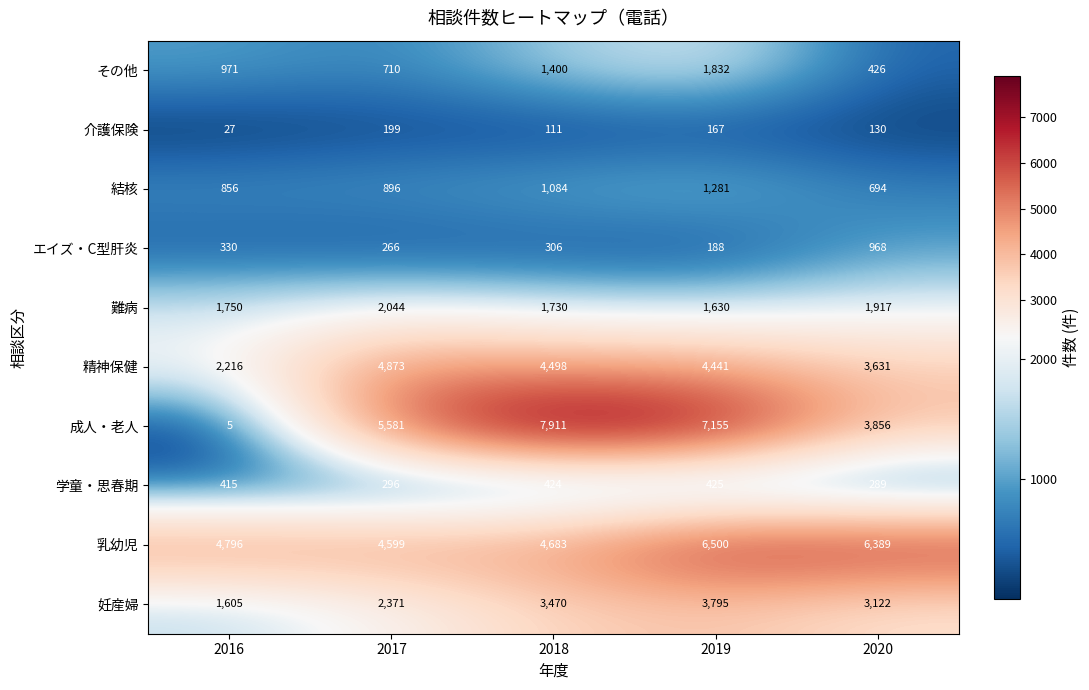

At which label is 学童・思春期 closest to 357?

2016